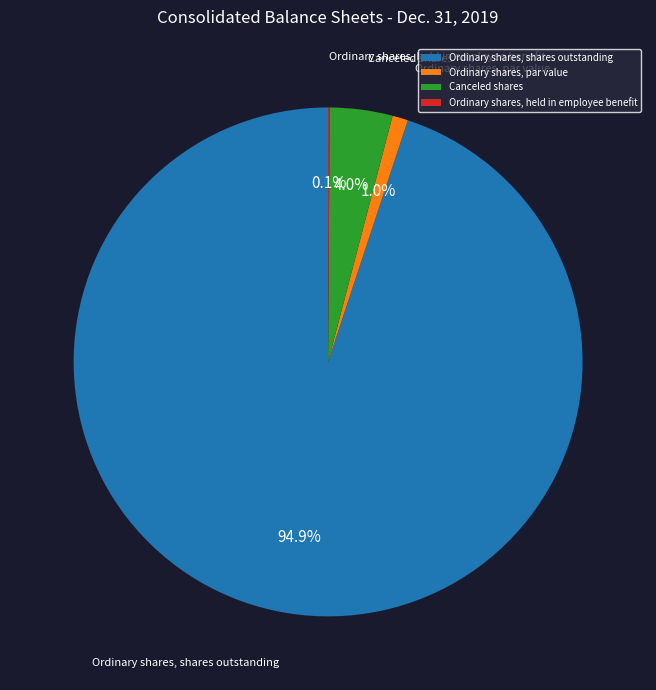

To the nearest percent, what percentage of the pie is Ordinary shares, par value?

1%